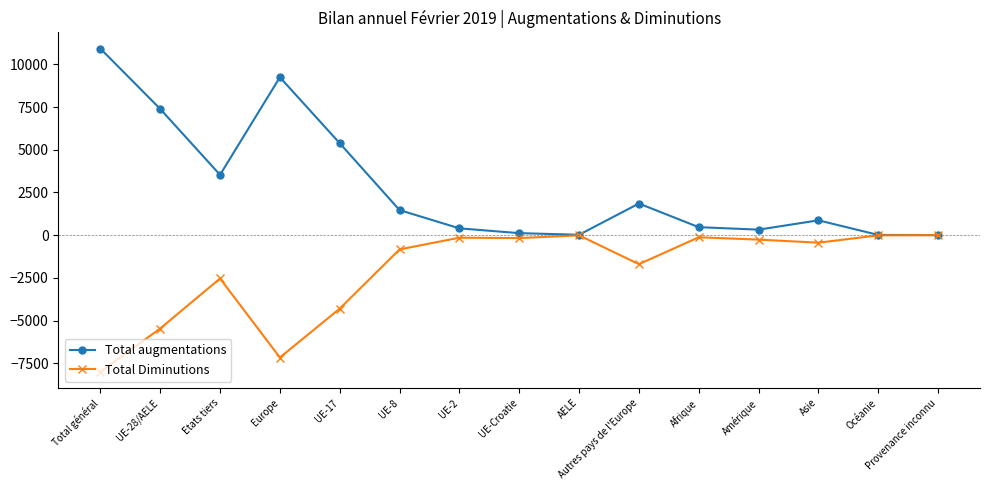

Rank the series by their average value, from lowest to highest.

Total Diminutions, Total augmentations